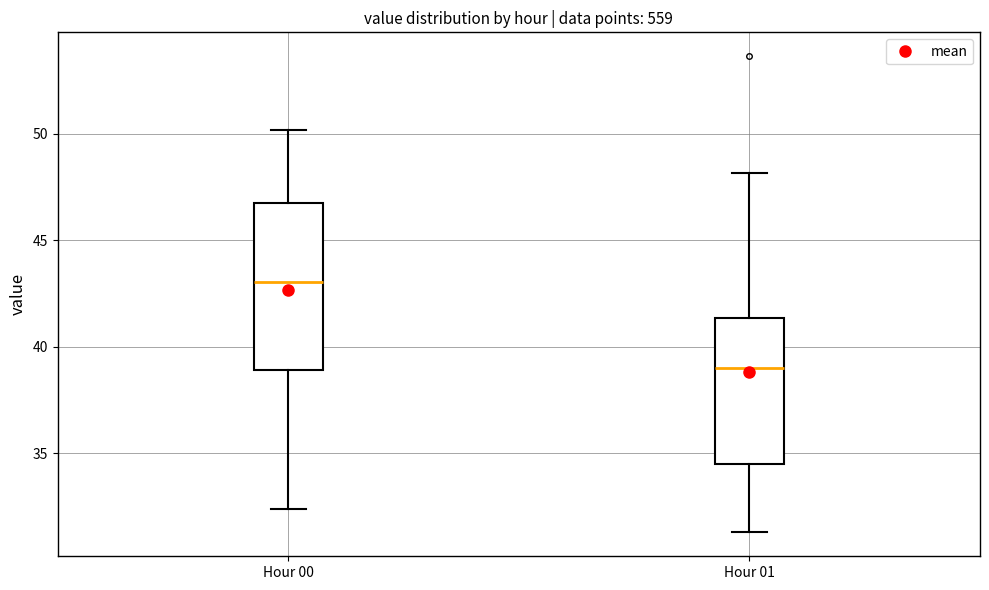

Reading left to right, transcribe this box plot: for each box, give where its median line is, the range the box spans, and where its two whiskers end, as read against the y-axis. The values are not printed on the chart, so give them approximately, as read against the axis.

Hour 00: median 43.0, box 39.0 to 47.0, whiskers 32.5 to 50.0
Hour 01: median 39.0, box 34.5 to 41.5, whiskers 31.5 to 48.0